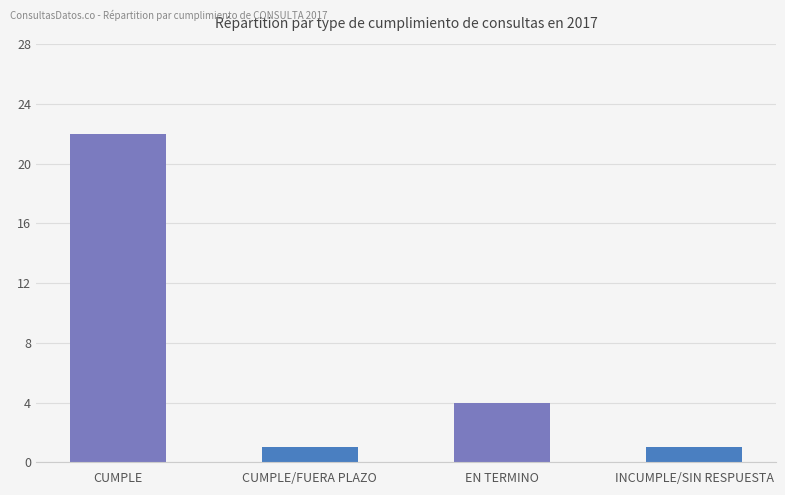

Are the bars grouped side by side (vs. stacked)?

No